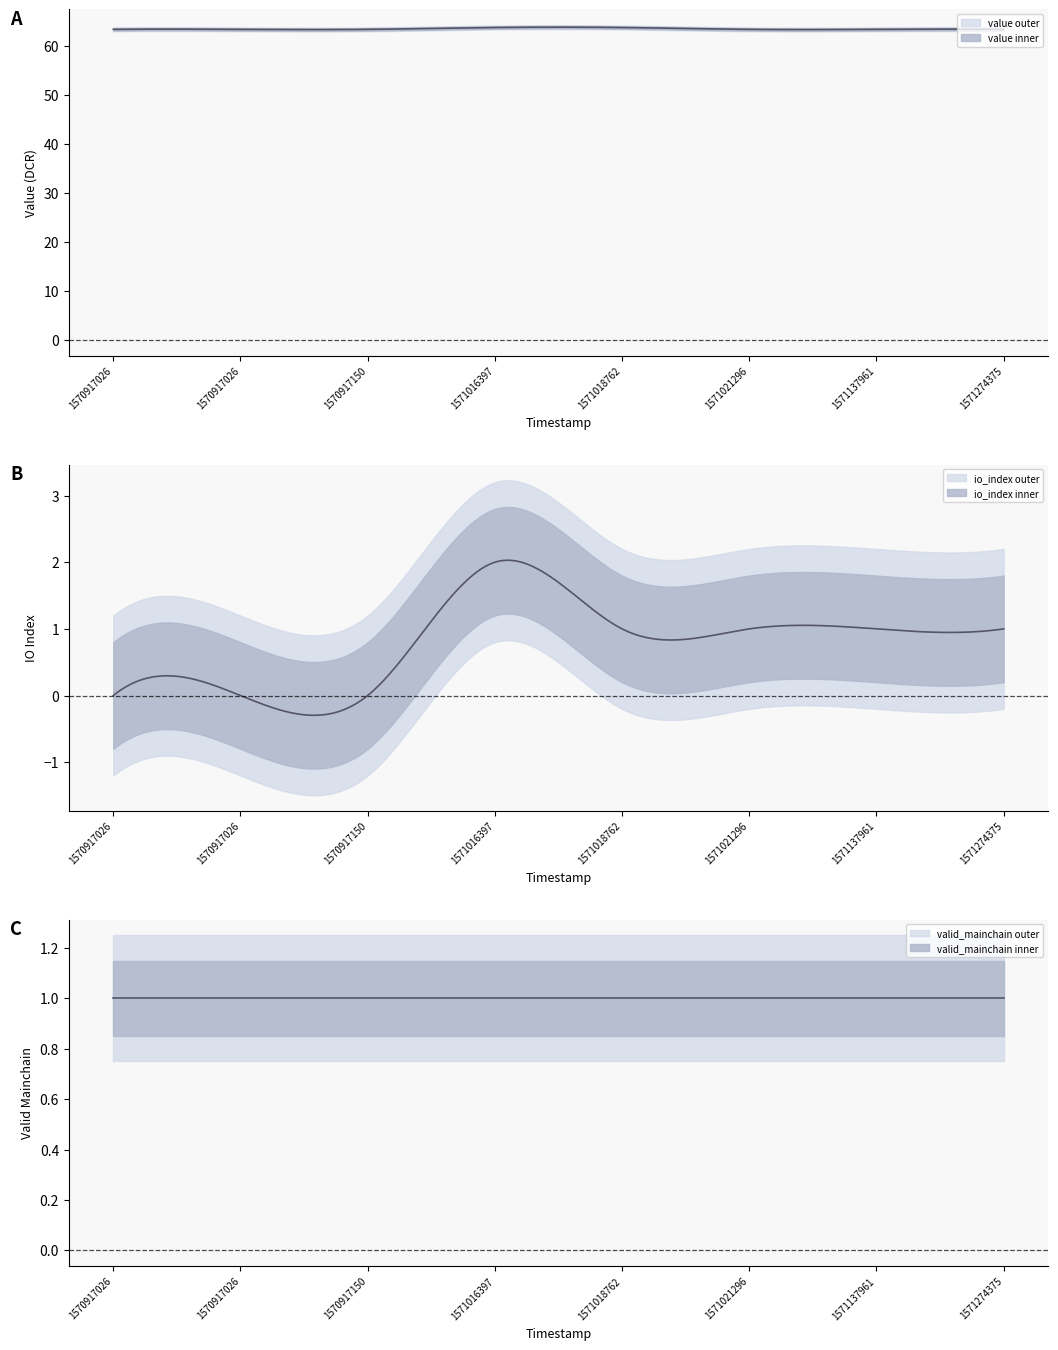

What is the value of the value point at the 5th from the left?

63.7